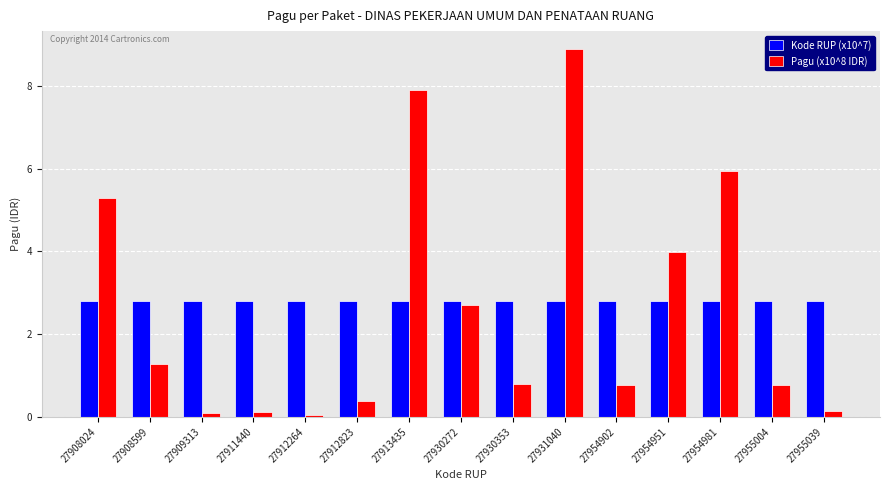

Read the Kode RUP (x10^7) value at 27930272.

2.8